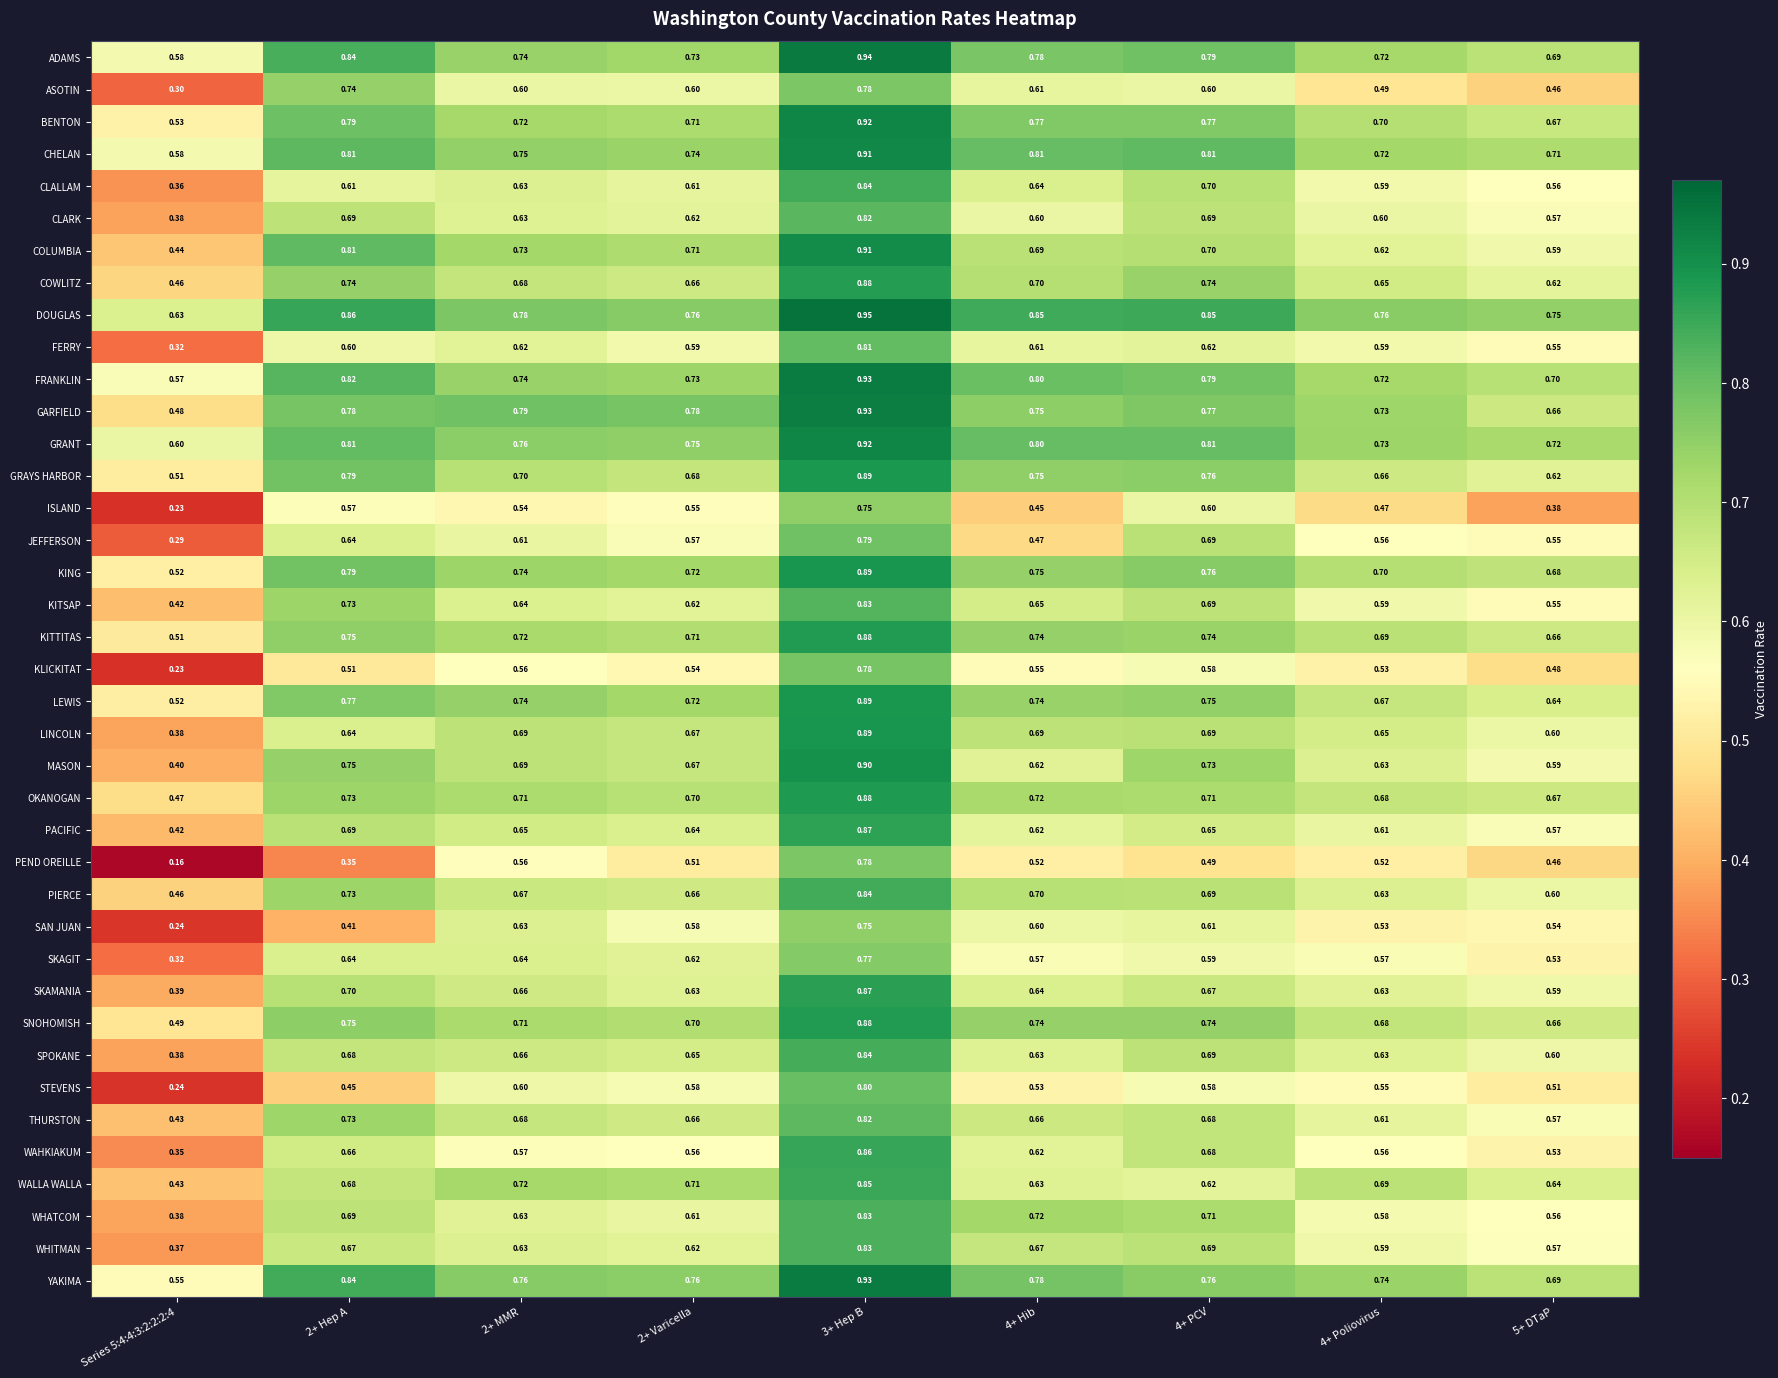

Which series changed the most between 2+ Varicella and 4+ Poliovirus?

ASOTIN